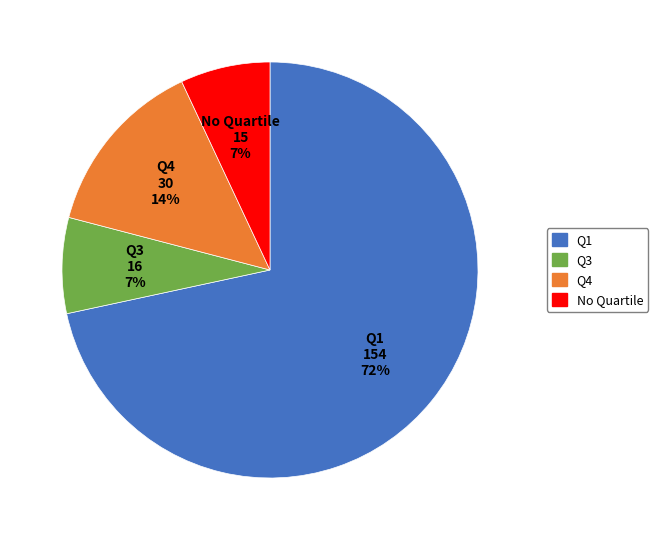

To the nearest percent, what is the difference between the largest and smallest slice percentages?

65%